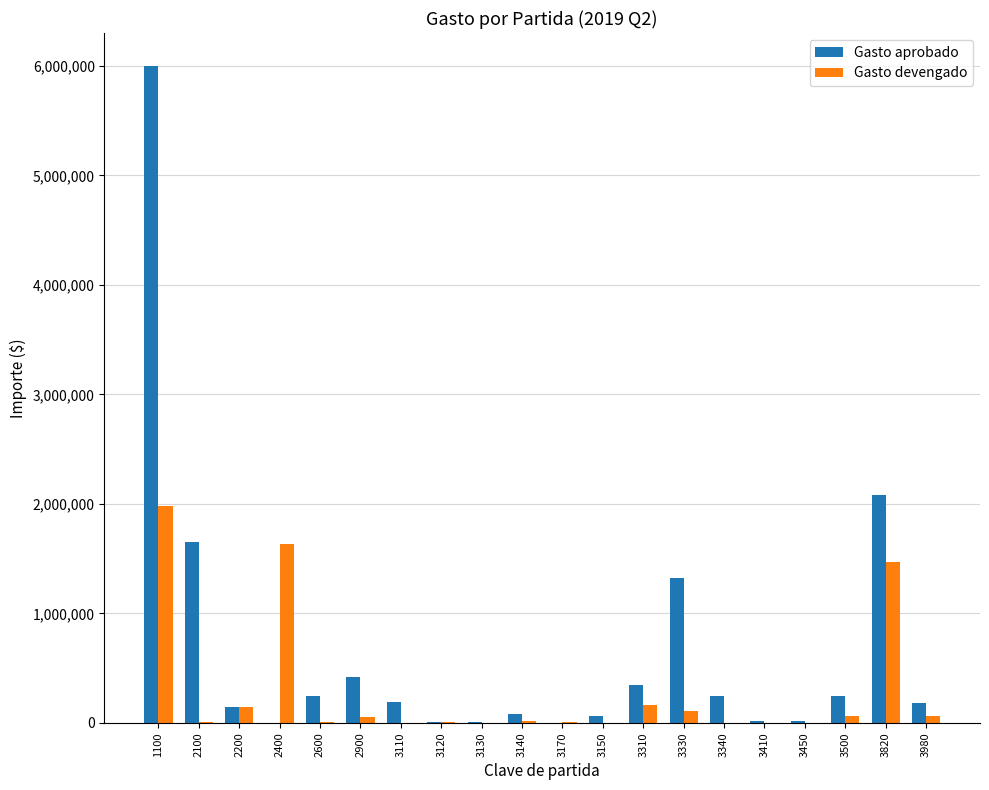

Which series has the largest total across all categories?

Gasto aprobado